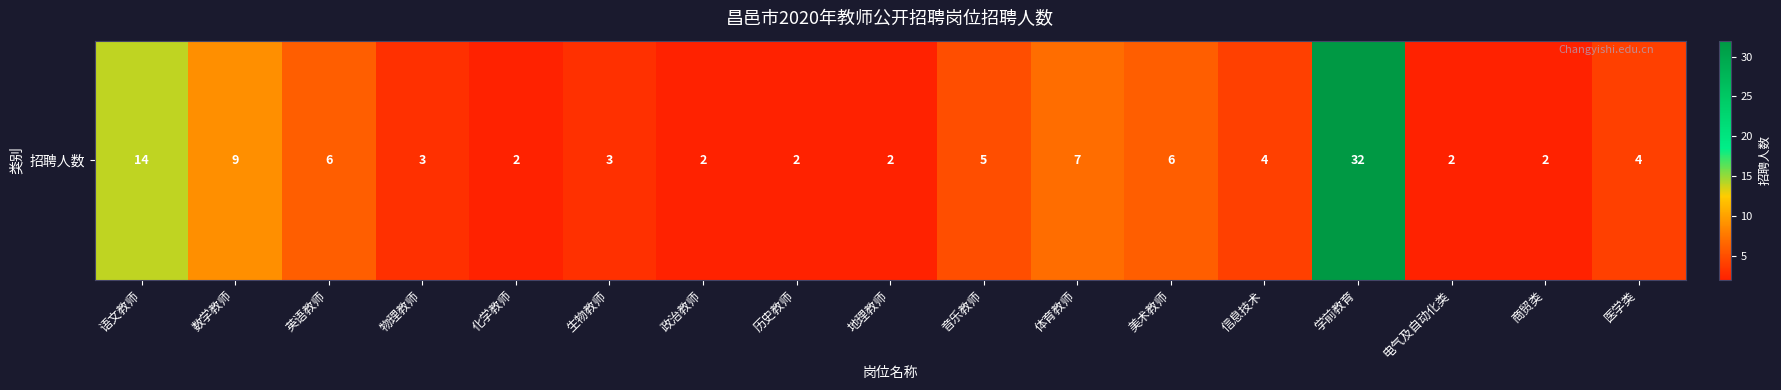

Which category has the lowest value across all series?

化学教师